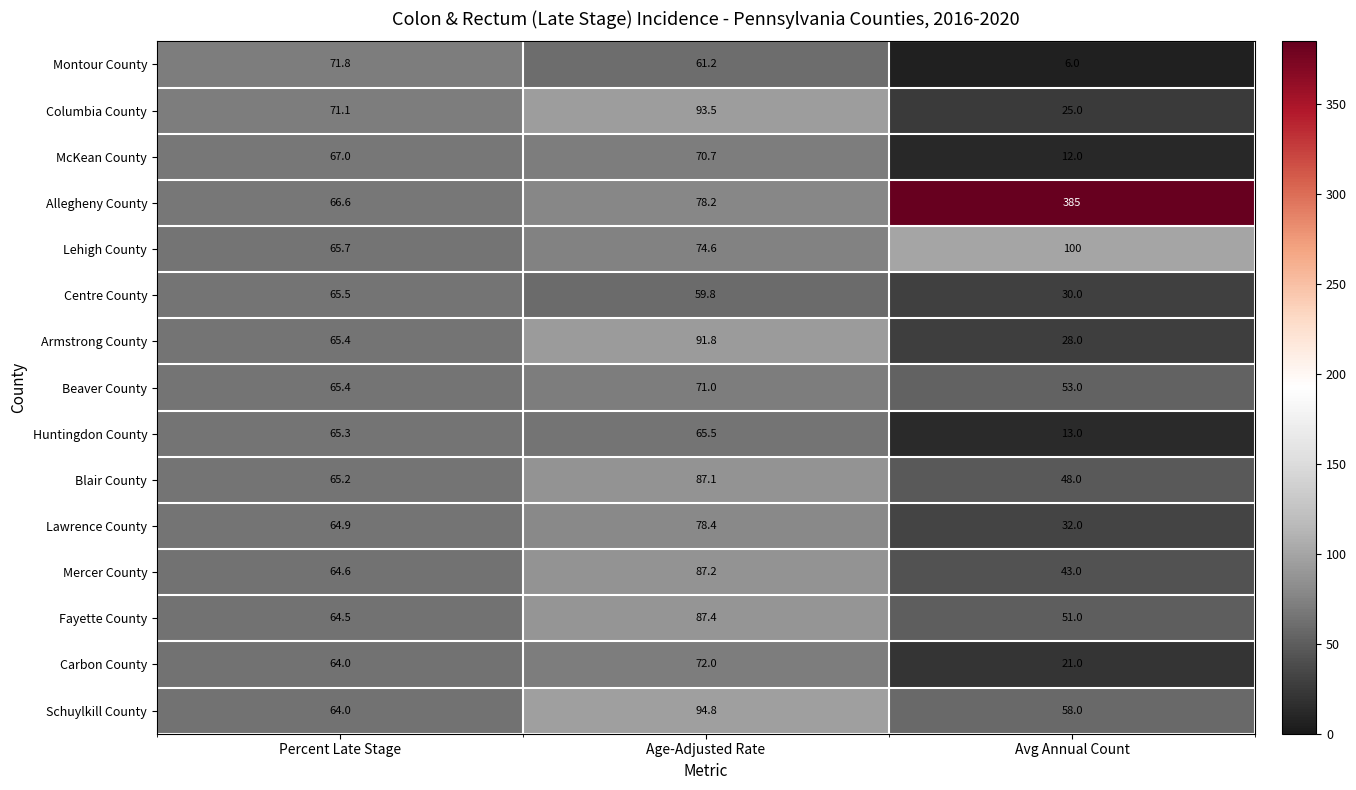

What is the approximate value of Montour County at Age-Adjusted Rate?

61.2